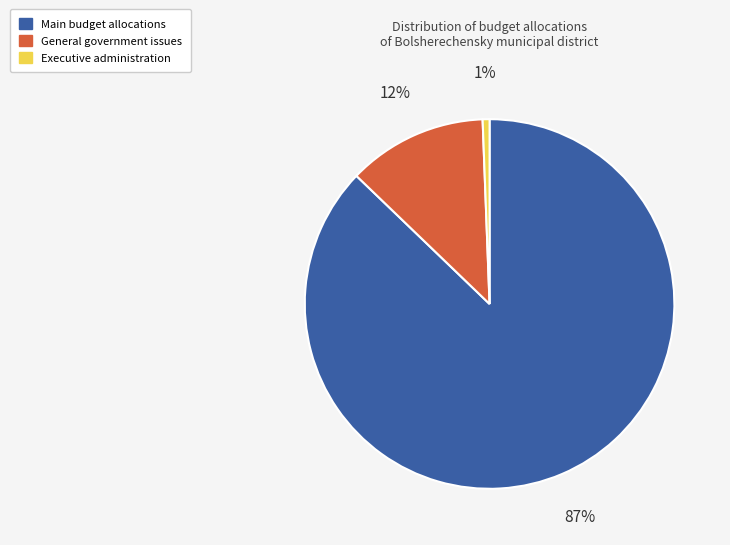

Between Executive administration and Main budget allocations, which is larger?

Main budget allocations